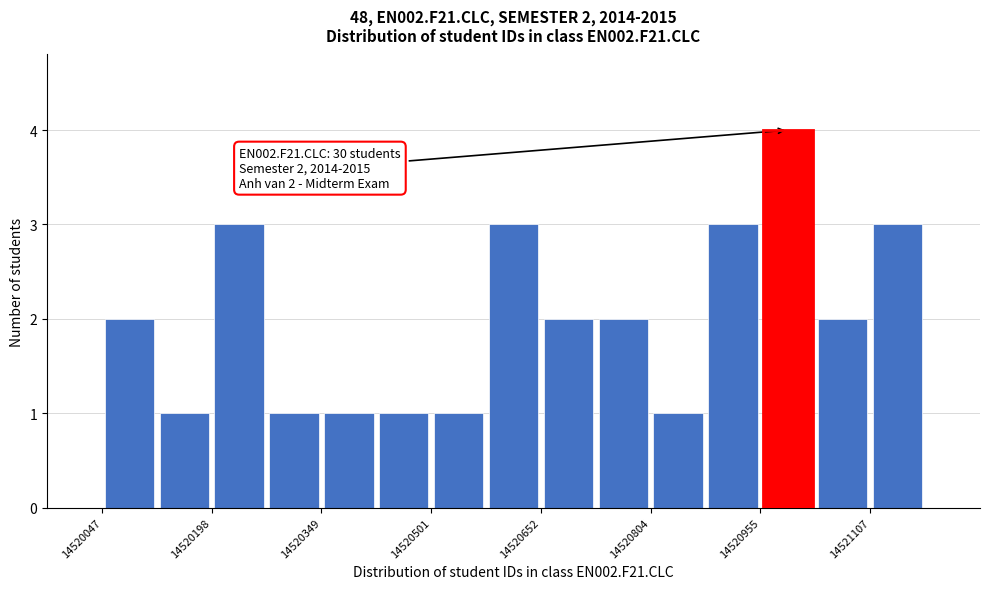

Around what value on the x-axis is the tallest bar? Give the approximate position of its centre, as read against the axis.

14521000